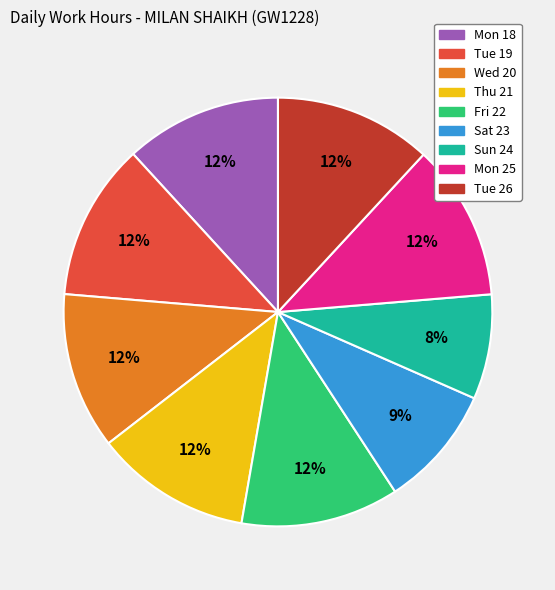

What is the ratio of the value at Tue 19 to the value at Wed 20?

1.0